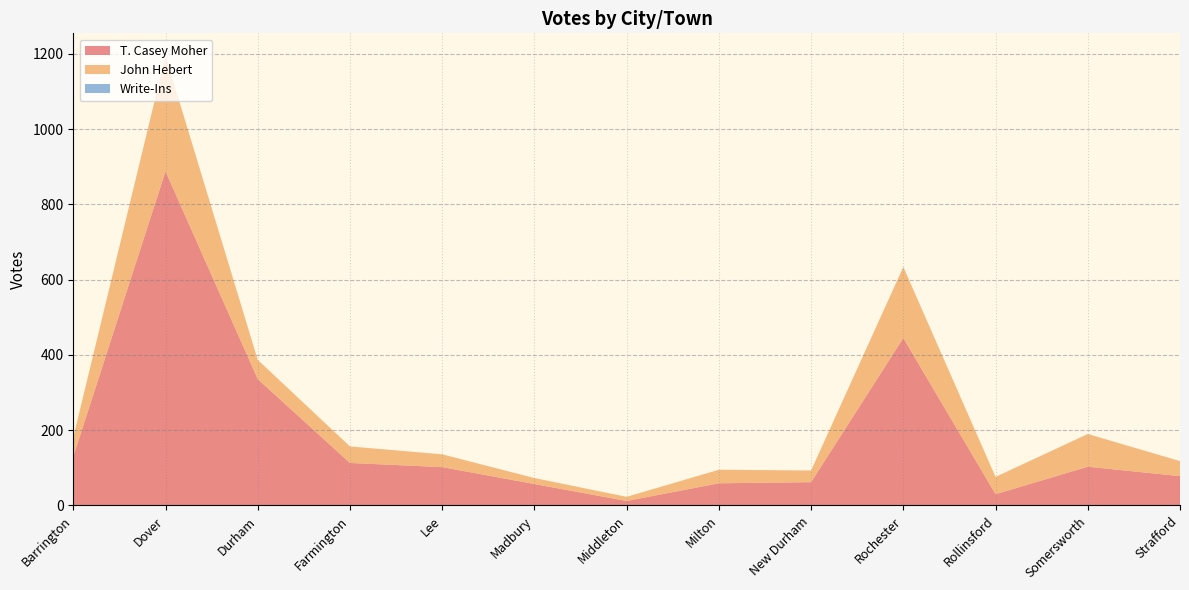

Reading left to right, list all the values displayed in this chart.

T. Casey Moher: 130	888	336	113	102	57	12	59	62	445	30	103	78
John Hebert: 51	307	51	44	34	16	11	36	31	189	46	87	40
Write-Ins: 0	0	0	0	0	0	0	0	0	0	0	0	0